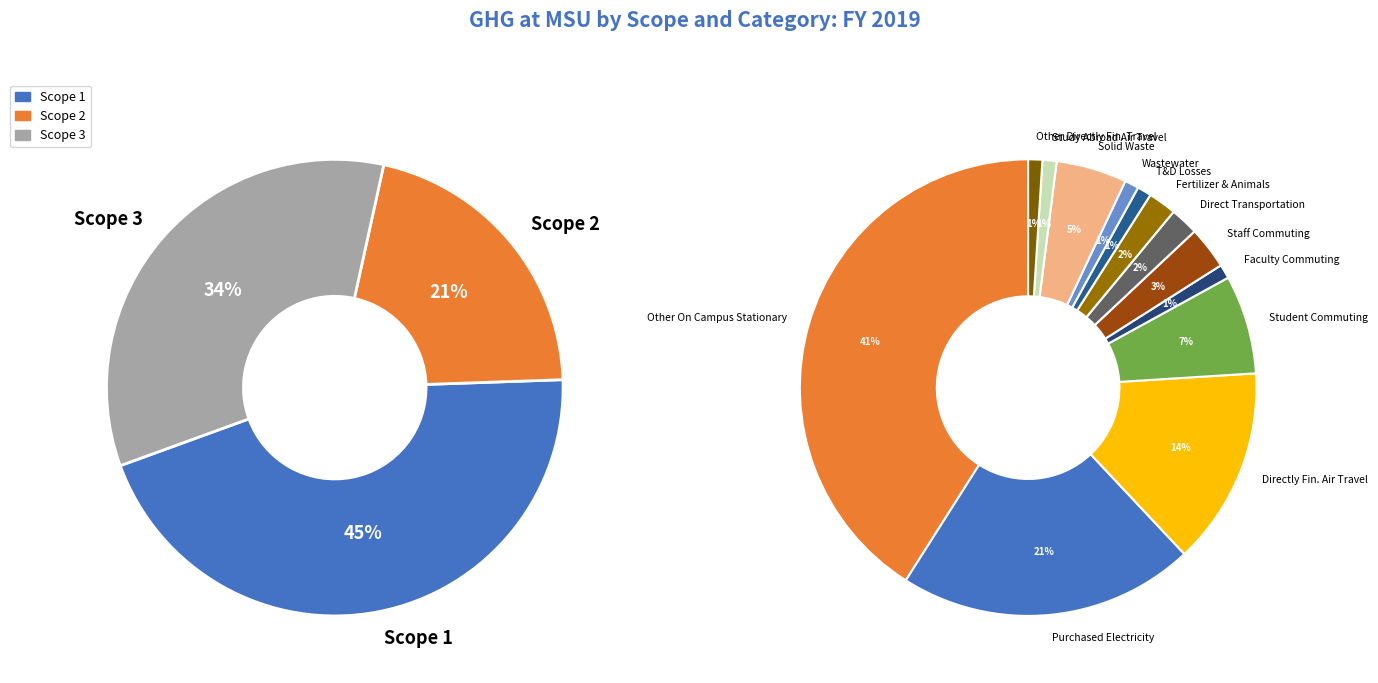

To the nearest percent, what is the average slice percentage?

33%